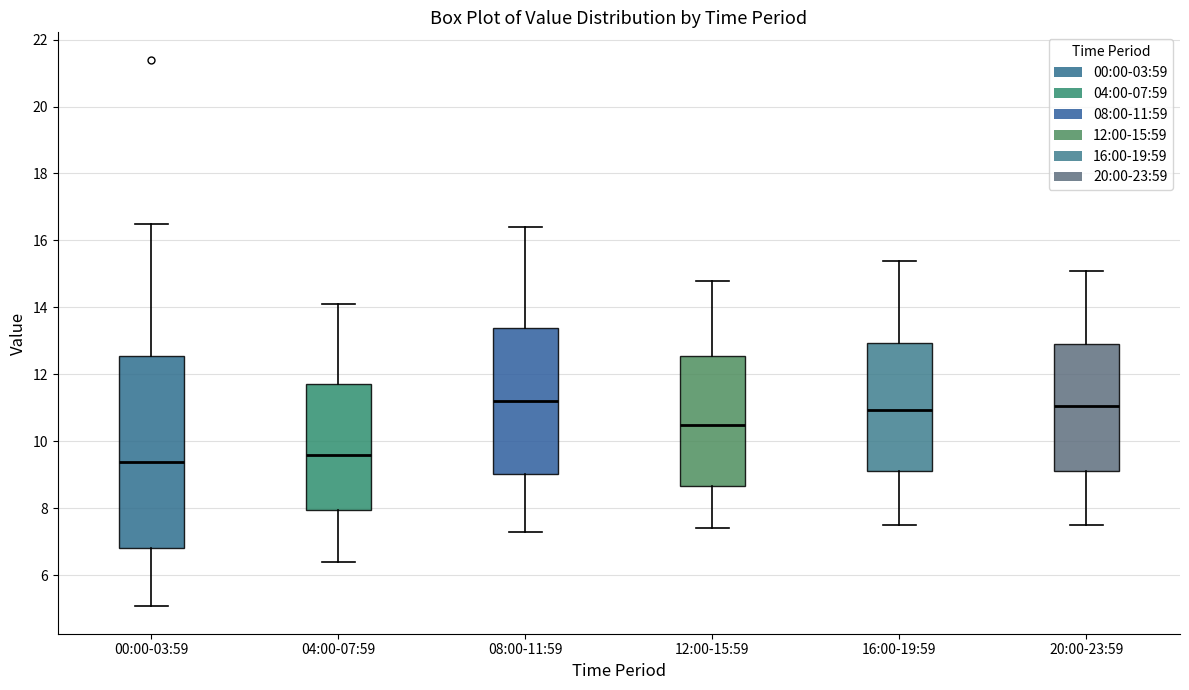

Comparing the boxes themselves (not the whiskers), which one is the tallest?

00:00-03:59